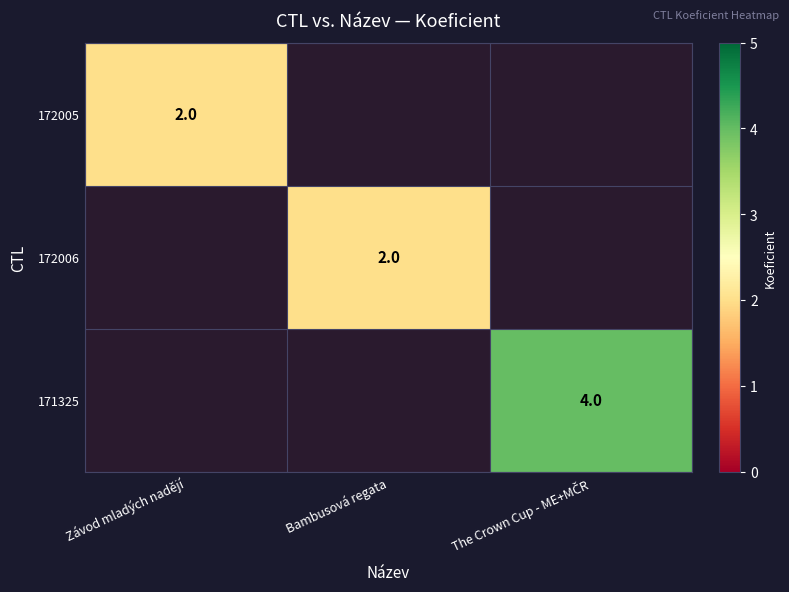

True or false: 172006 has a value of 1 at Bambusová regata.

False